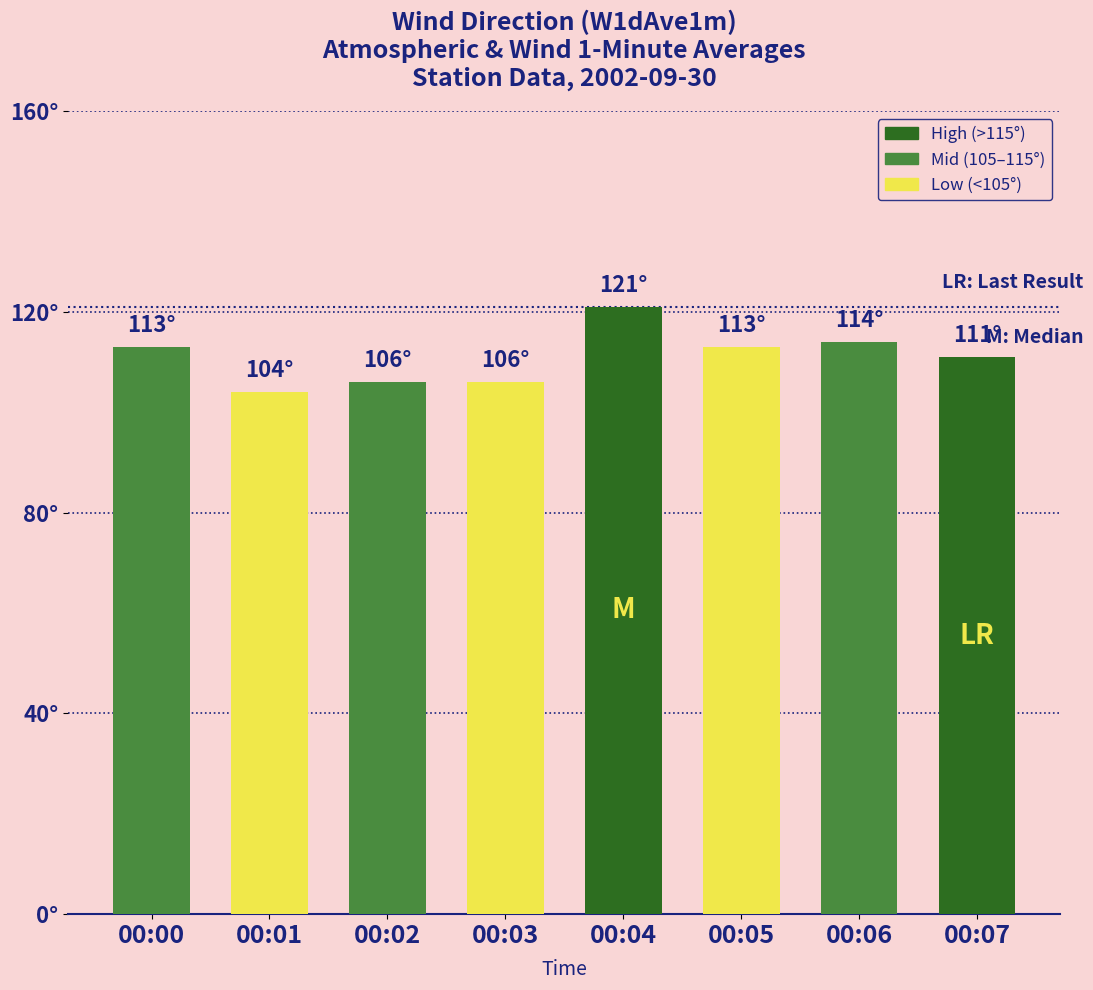

Are the bars horizontal?

No